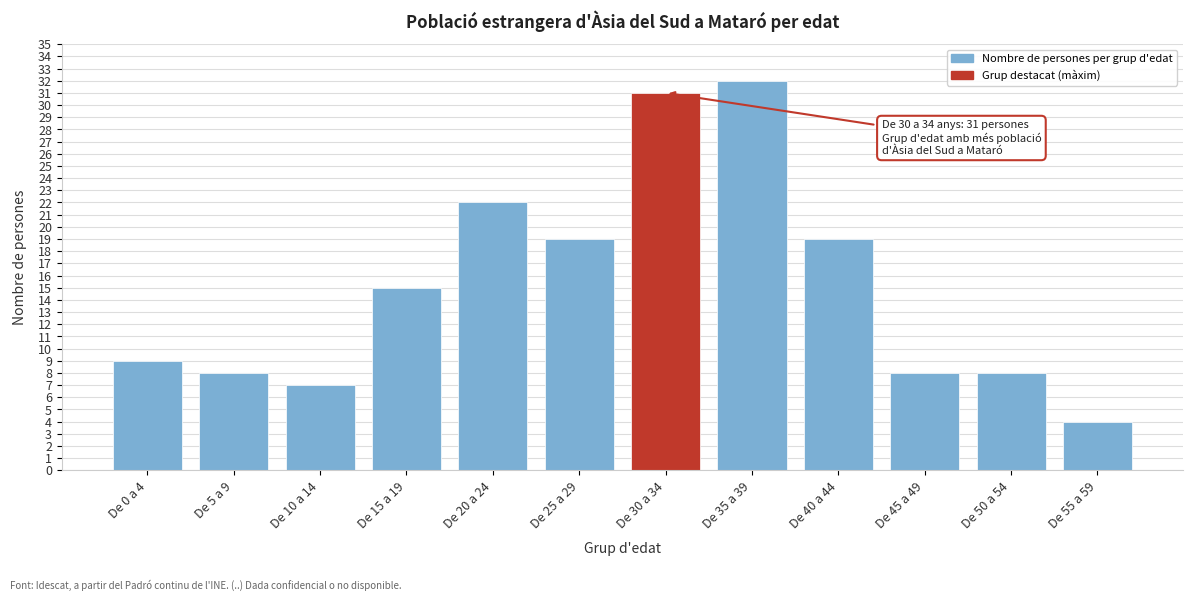

Reading left to right, transcribe all the data shown in this chart.

De 0 a 4=9	De 5 a 9=8	De 10 a 14=7	De 15 a 19=15	De 20 a 24=22	De 25 a 29=19	De 30 a 34=31	De 35 a 39=32	De 40 a 44=19	De 45 a 49=8	De 50 a 54=8	De 55 a 59=4